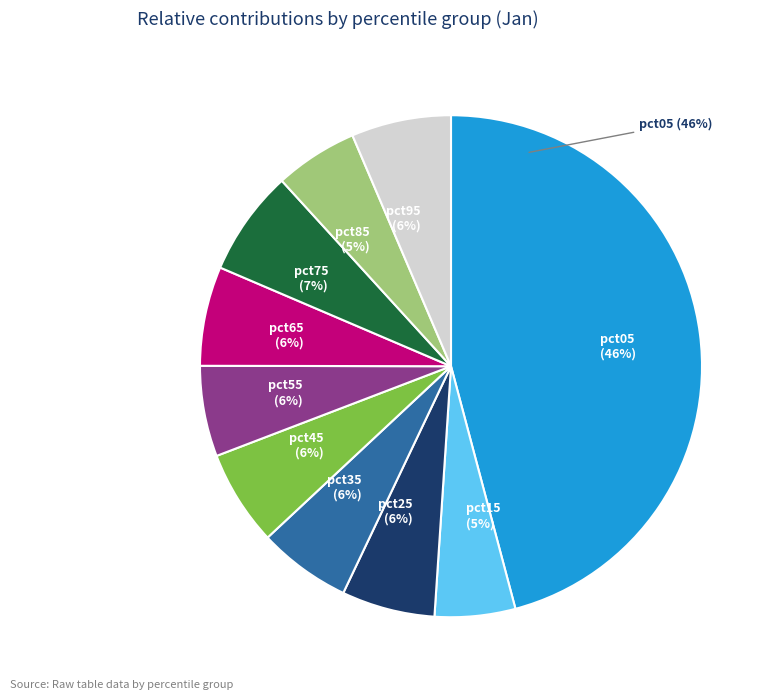

What is the change in value from pct25 to pct75?

+0.1